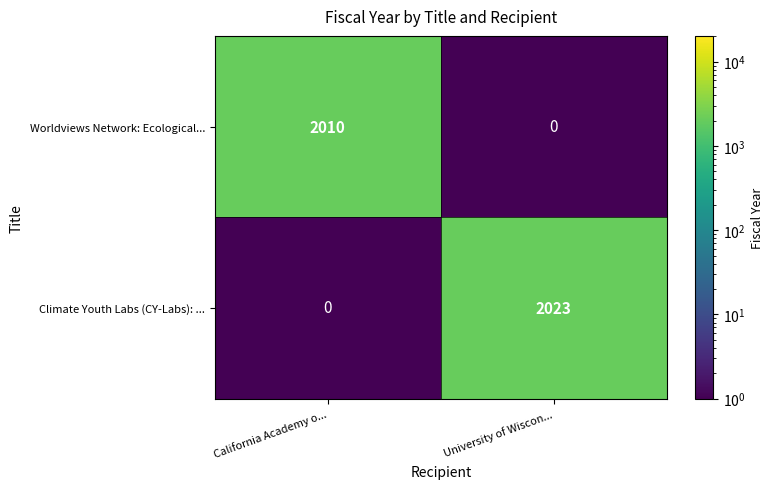

True or false: Worldviews Network: Ecological... has a value of 3210 at California Academy o....

False